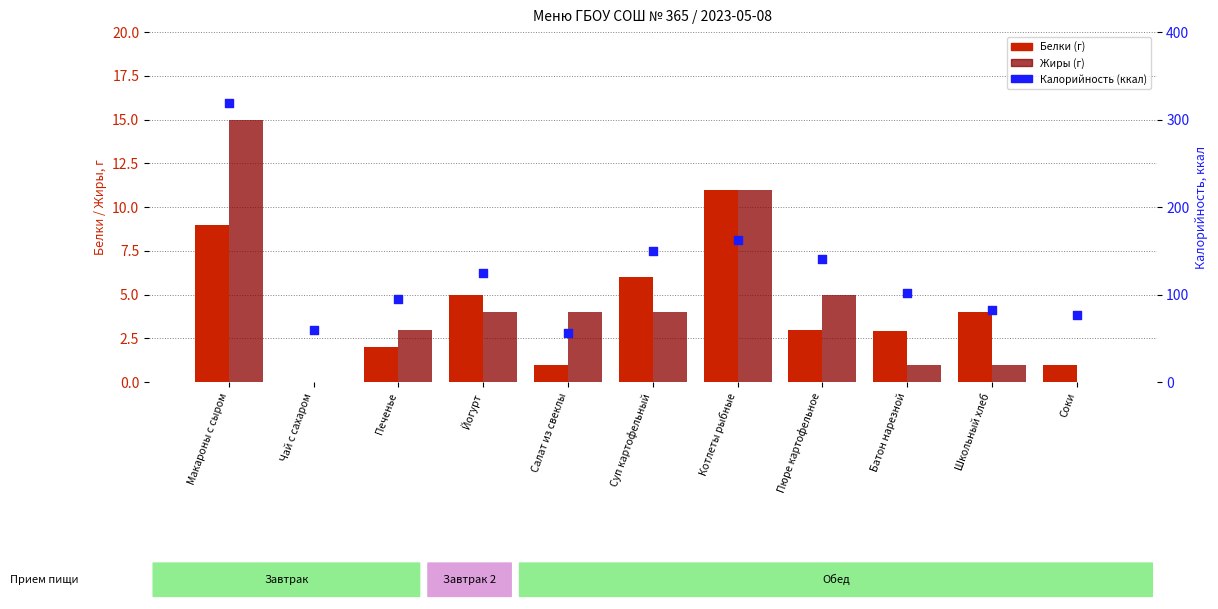

At how many categories does at least one series exceed 257?

1